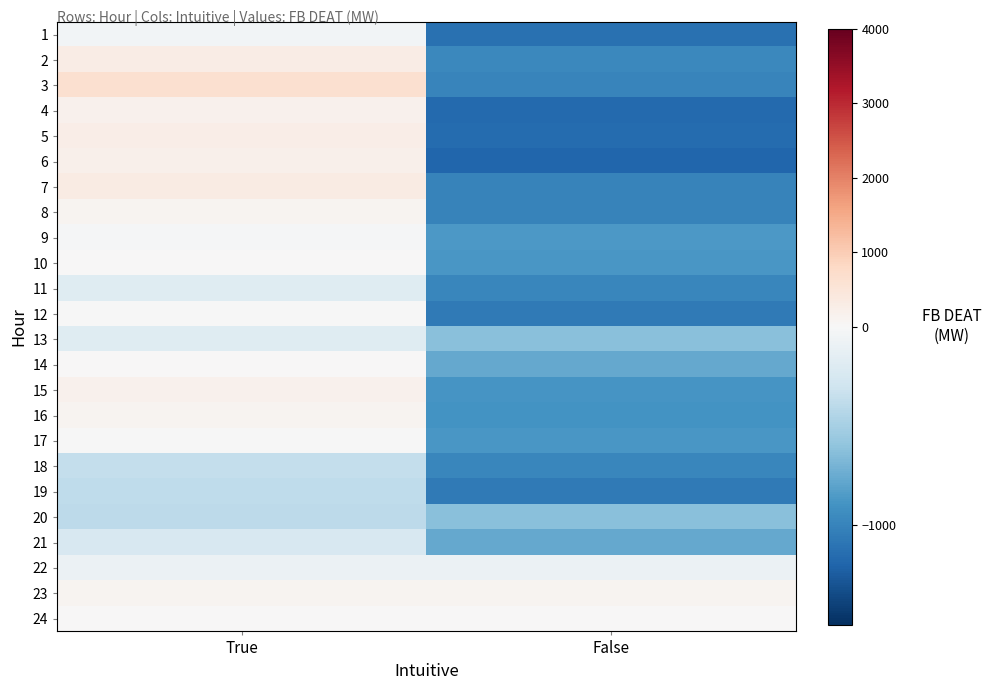

How many series are shown in this chart?

24